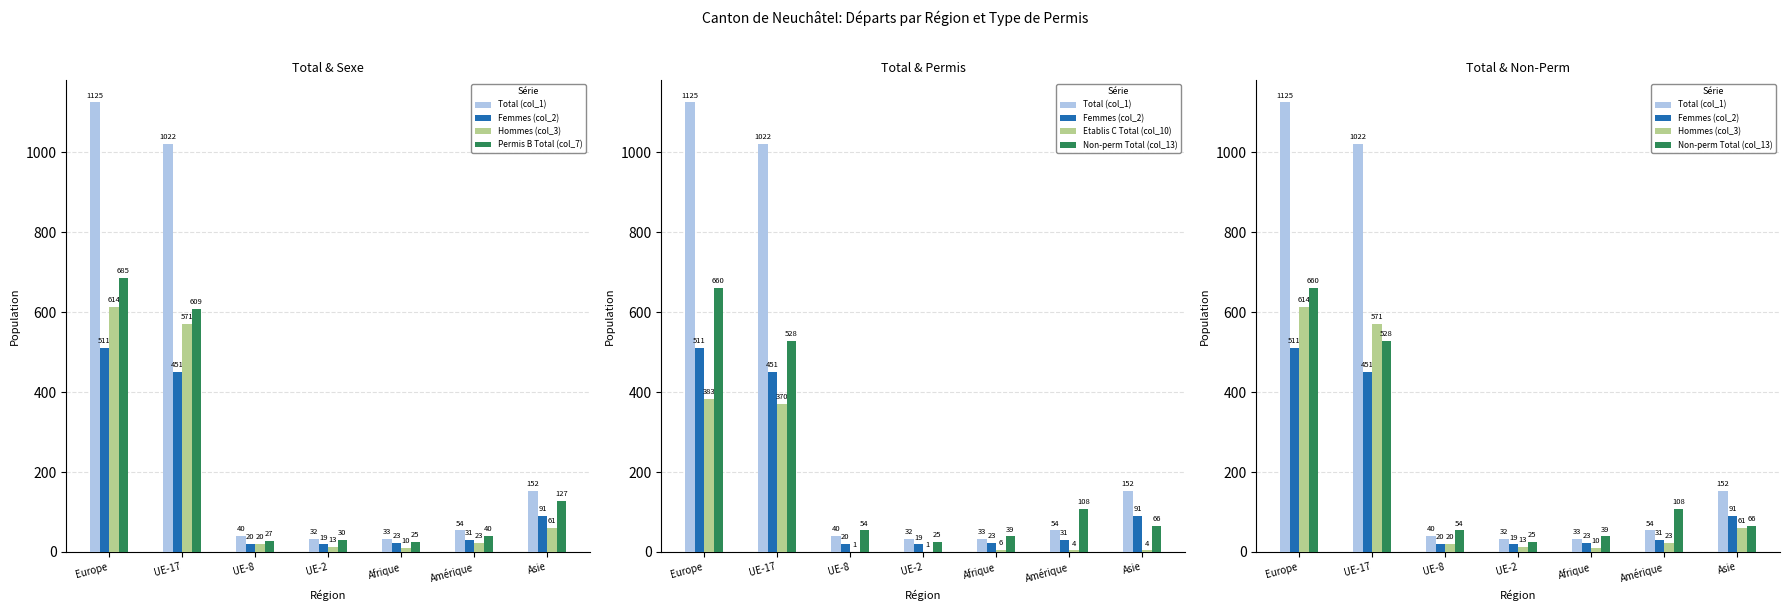

Rank the categories by Hommes (col_3) value from highest to lowest.

Europe, UE-17, Asie, Amérique, UE-8, UE-2, Afrique